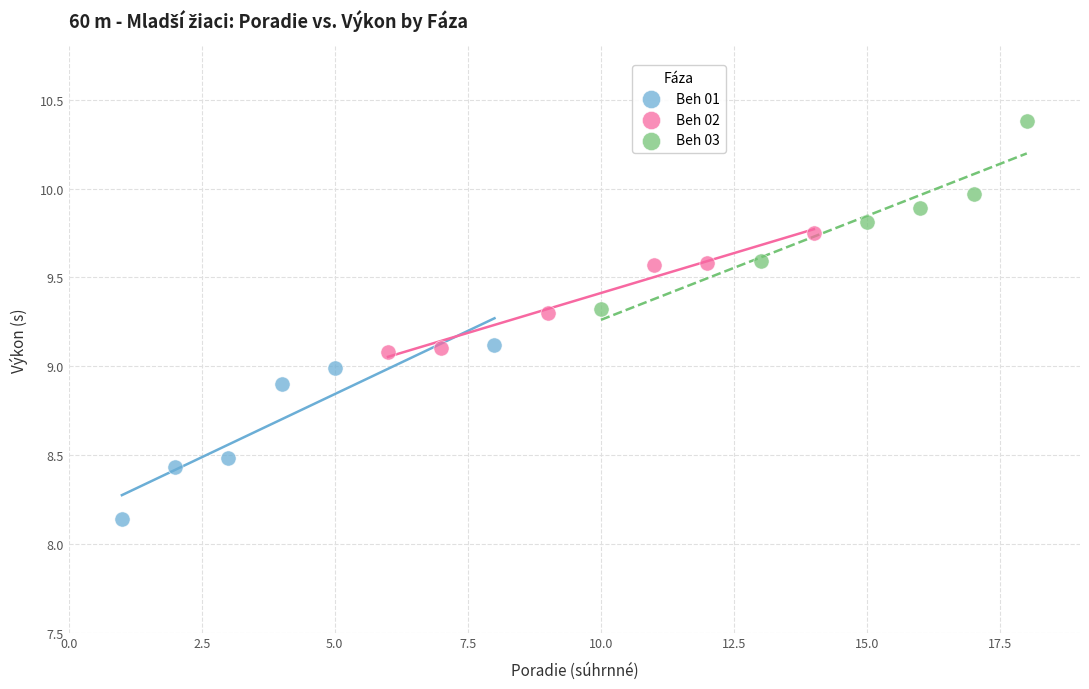

What are all the series names shown in the legend?

Beh 01, Beh 02, Beh 03